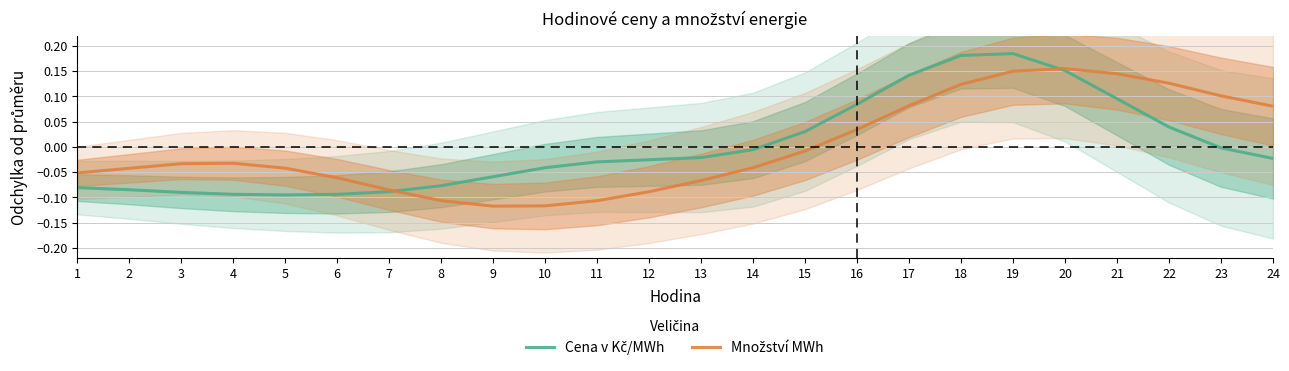

What is the value of the Cena v Kč/MWh point at the 5th from the left?

-0.1